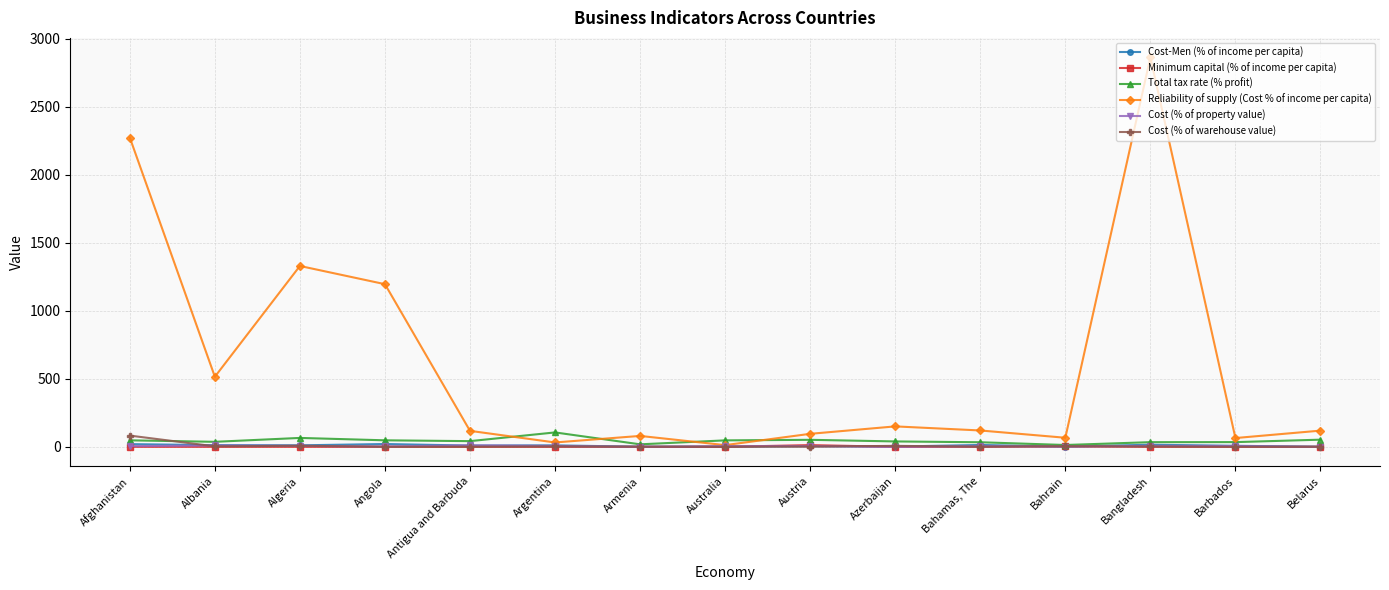

The Total tax rate (% profit) series shows 65.6 at Algeria. True or false?

True